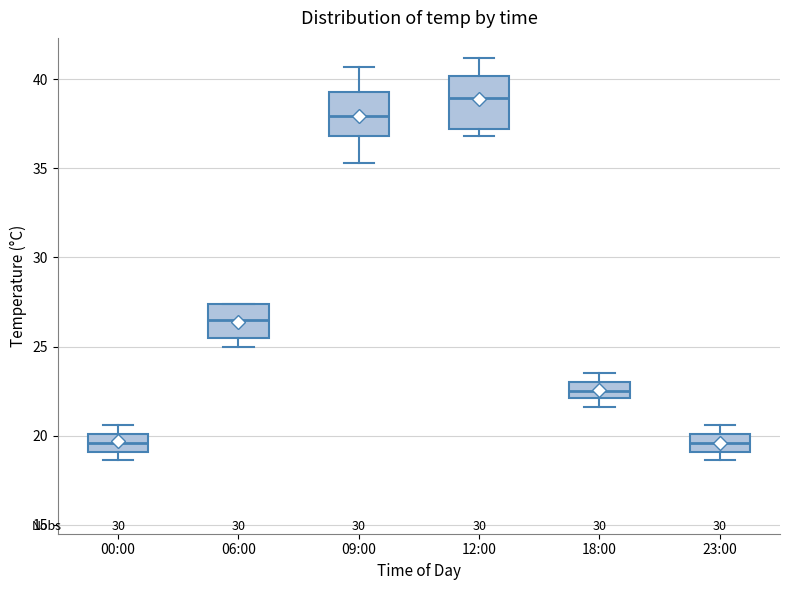

Which box is the tallest, from its lower edge to its upper edge?

12:00